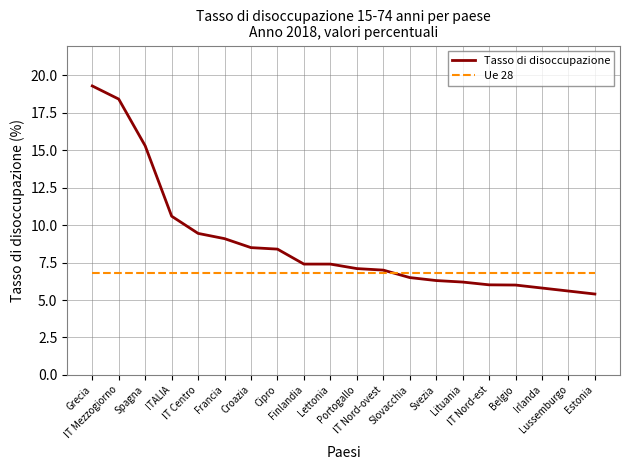

What position from the right is Svezia?

7